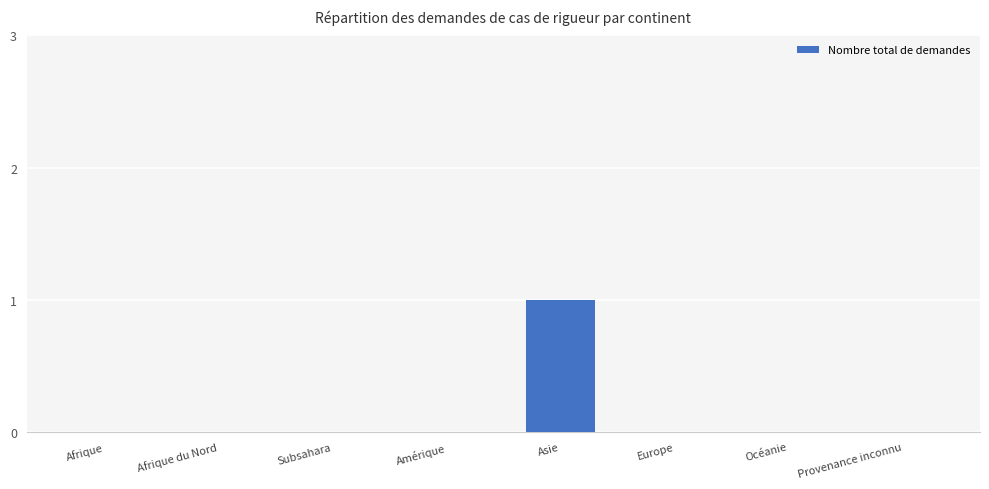

The chart shows a value of 0 at Océanie. True or false?

True